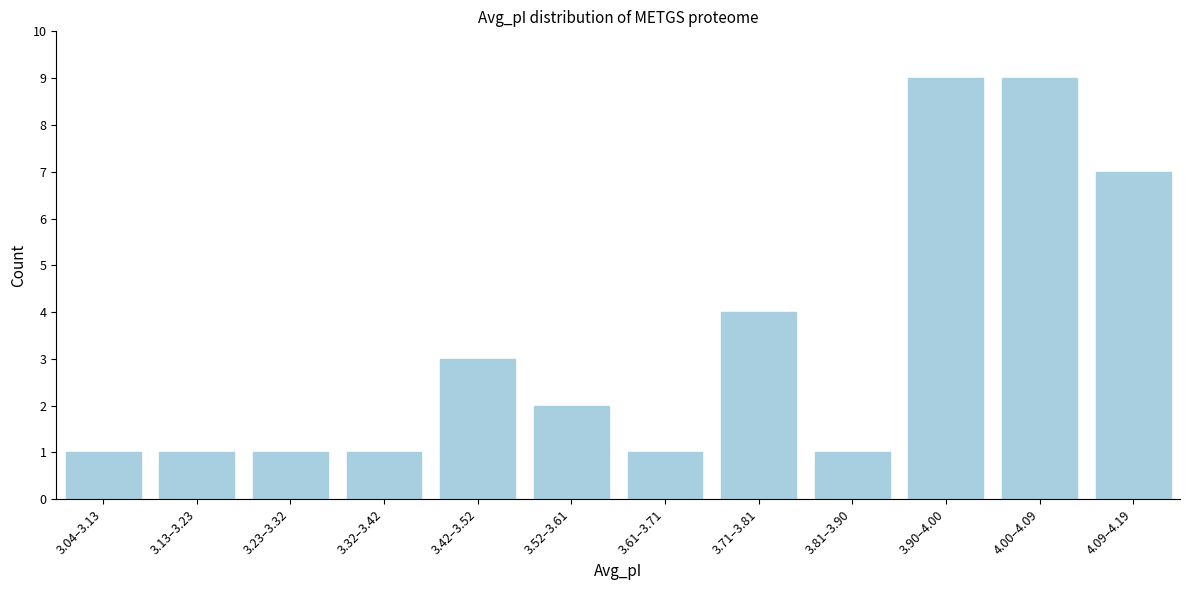

Reading left to right, transcribe all the data shown in this chart.

3.04–3.13=1	3.13–3.23=1	3.23–3.32=1	3.32–3.42=1	3.42–3.52=3	3.52–3.61=2	3.61–3.71=1	3.71–3.81=4	3.81–3.90=1	3.90–4.00=9	4.00–4.09=9	4.09–4.19=7